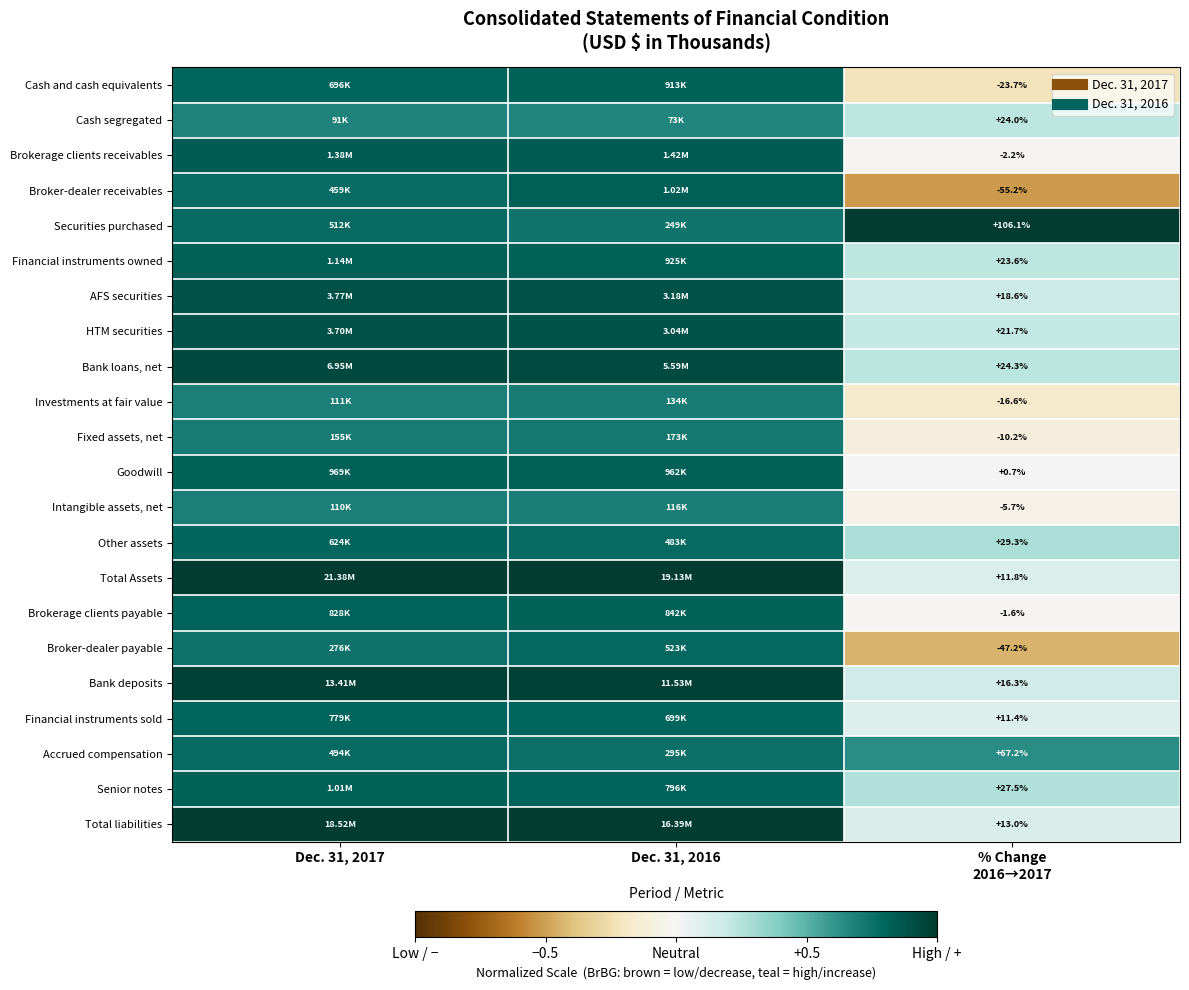

List the series in order of their peak value, highest first.

Total Assets, Securities purchased, Total liabilities, Bank deposits, Bank loans, net, AFS securities, HTM securities, Brokerage clients receivables, Financial instruments owned, Broker-dealer receivables, Goodwill, Senior notes, Cash and cash equivalents, Brokerage clients payable, Financial instruments sold, Other assets, Broker-dealer payable, Accrued compensation, Fixed assets, net, Investments at fair value, Intangible assets, net, Cash segregated